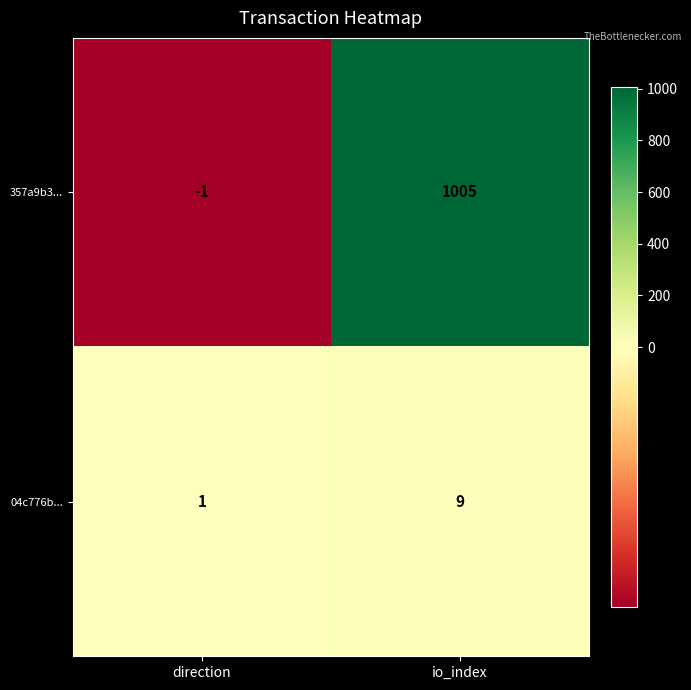

Reading left to right, what are all the values shown in this chart?

357a9b3...: direction=-1	io_index=1005
04c776b...: direction=1	io_index=9